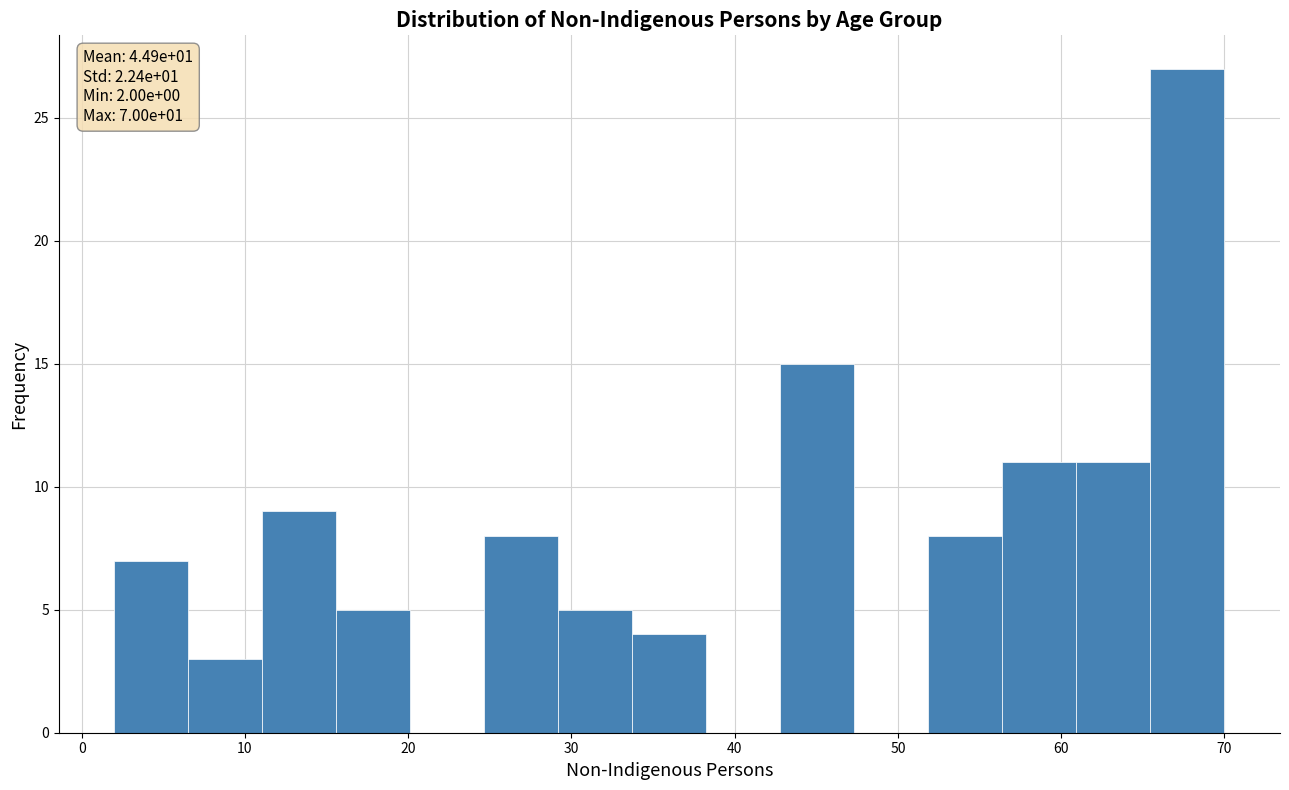

Which range on the x-axis has the tallest bar?

65 to 70